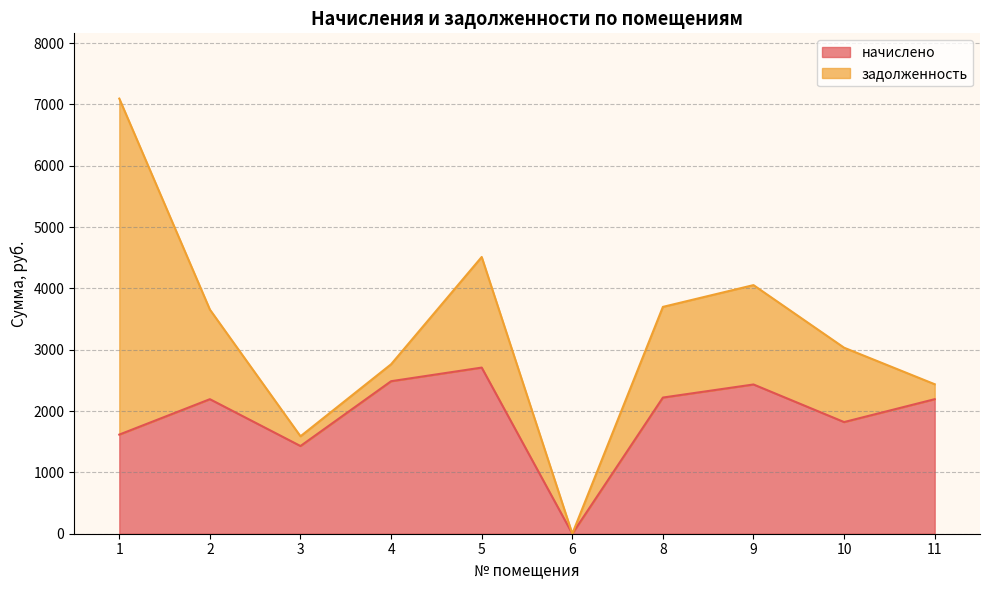

Where is the first local maximum?

2